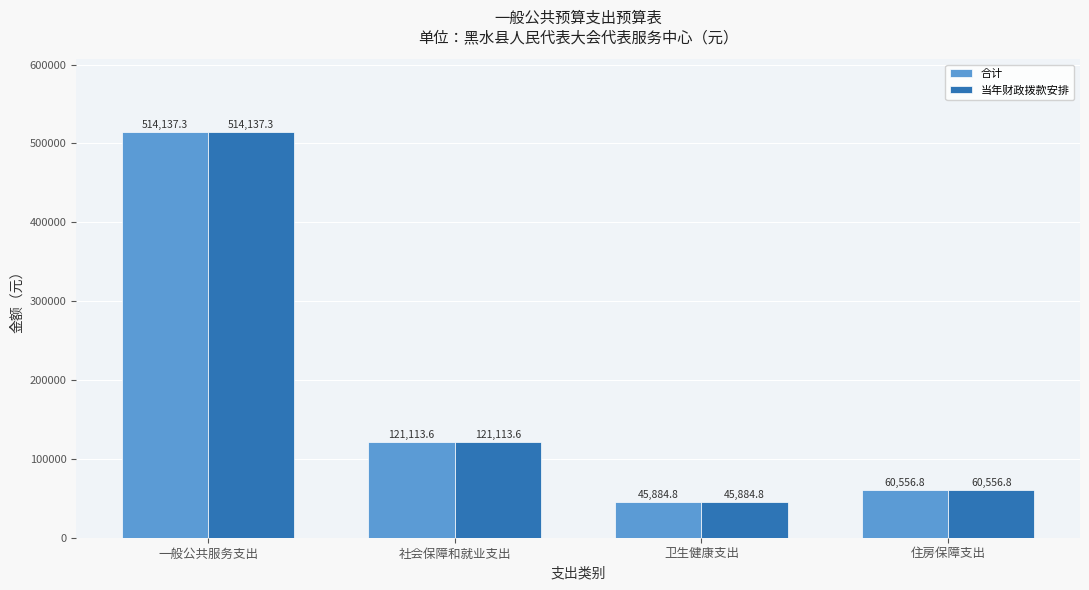

What is the difference between the second highest and second lowest values in the 当年财政拨款安排 series?

60556.8